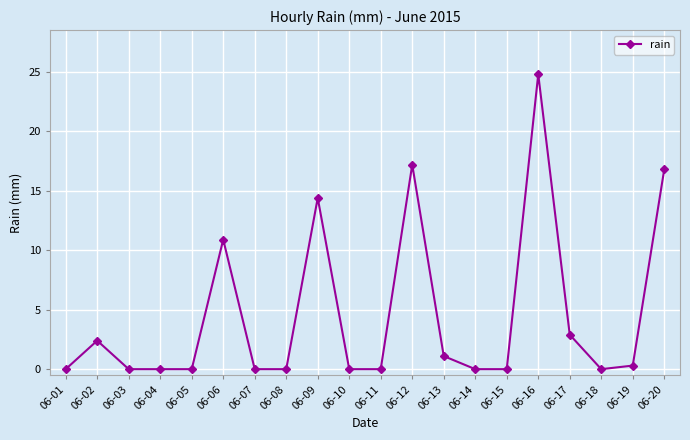

At which category does the data reach its first local peak?

06-02